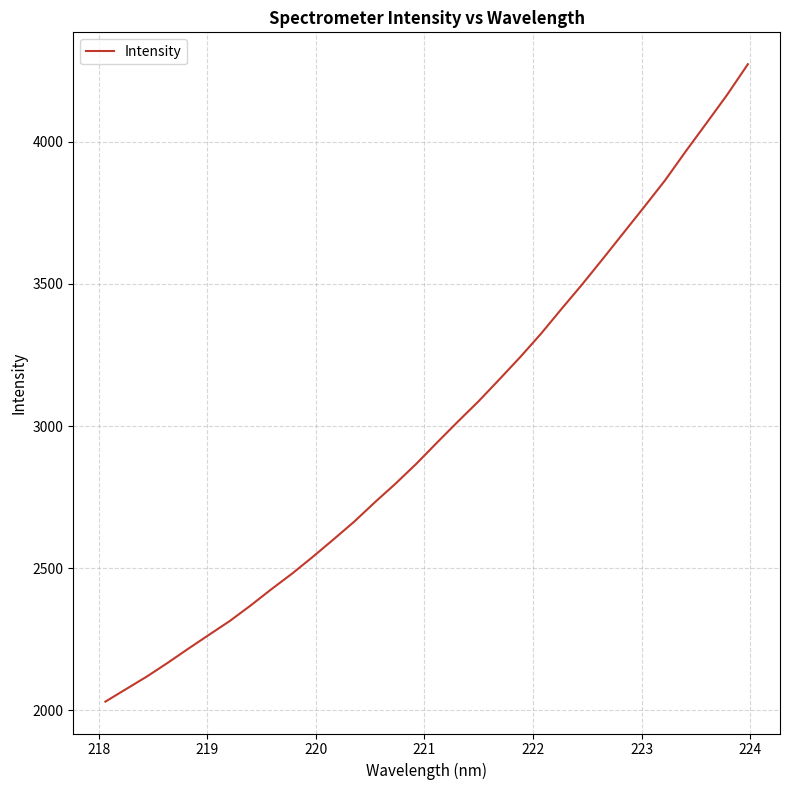

True or false: the data has more than 0 interior local peaks.

False